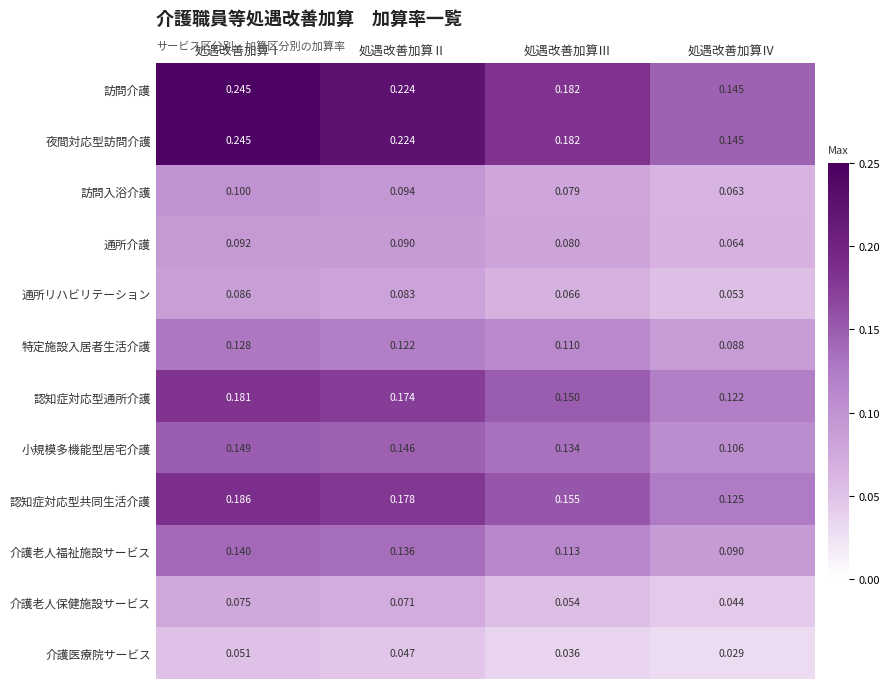

At which category is the sum across all series the highest?

処遇改善加算Ⅰ